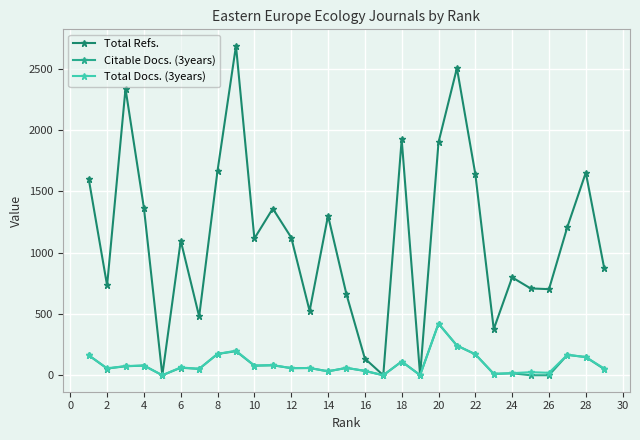

What is the maximum value shown in the chart?

2686